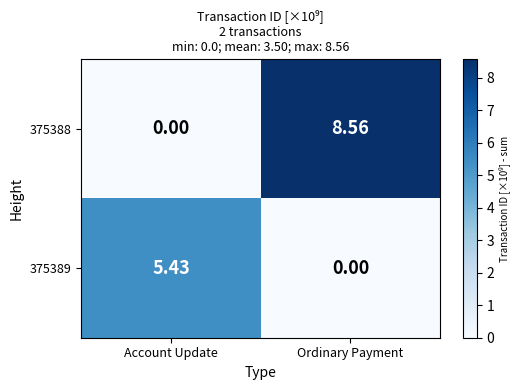

Is the value of 375388 at Ordinary Payment greater than the value of 375389 at Ordinary Payment?

Yes